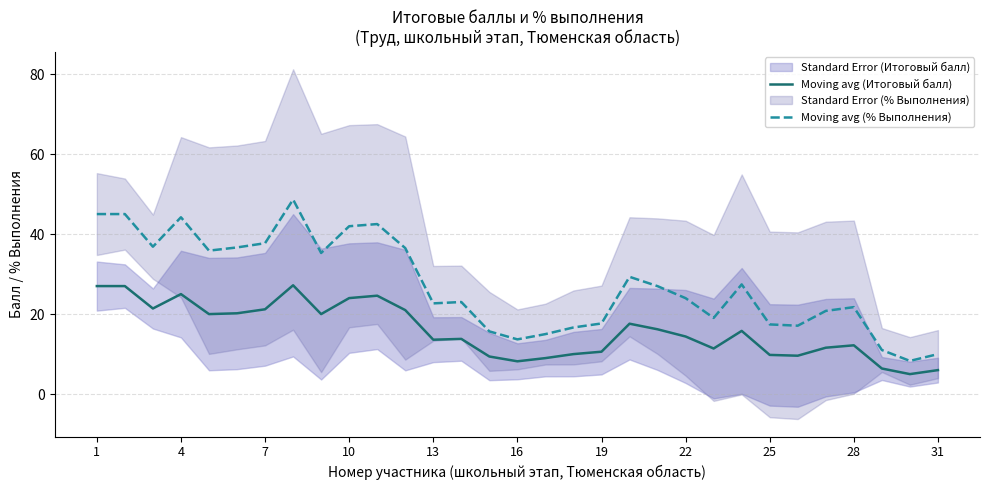

How many interior local peaks does the Moving avg (Итоговый балл) series have?

7